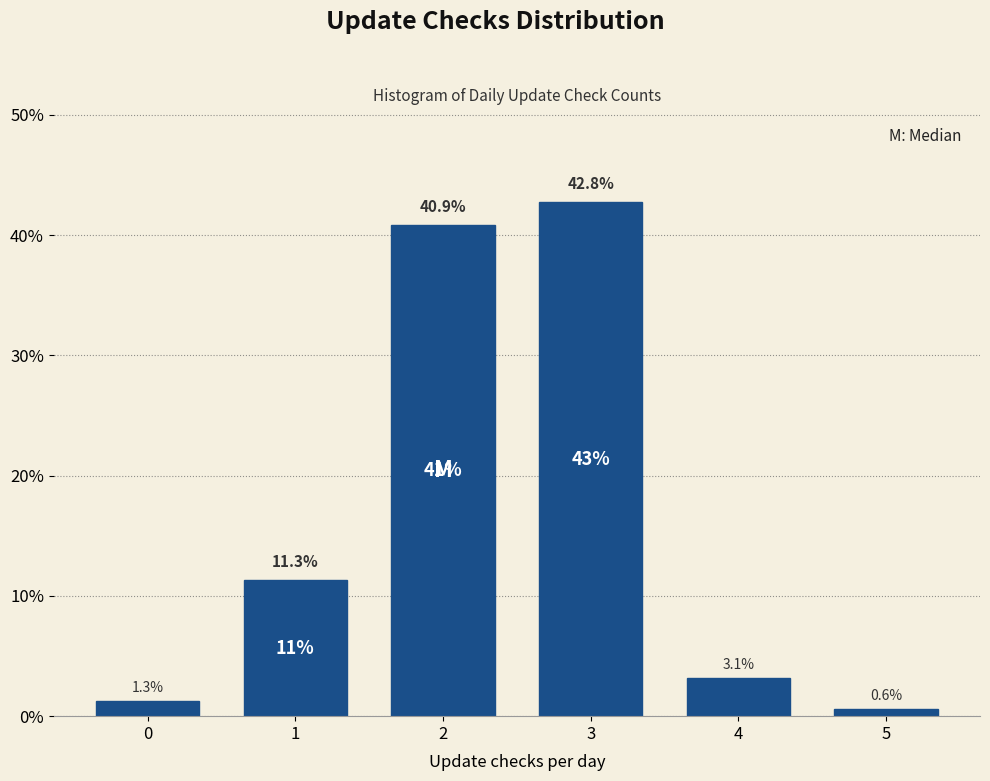

Reading right to left, list all the values displayed in this chart.

0.6	3.1	42.8	40.9	11.3	1.3